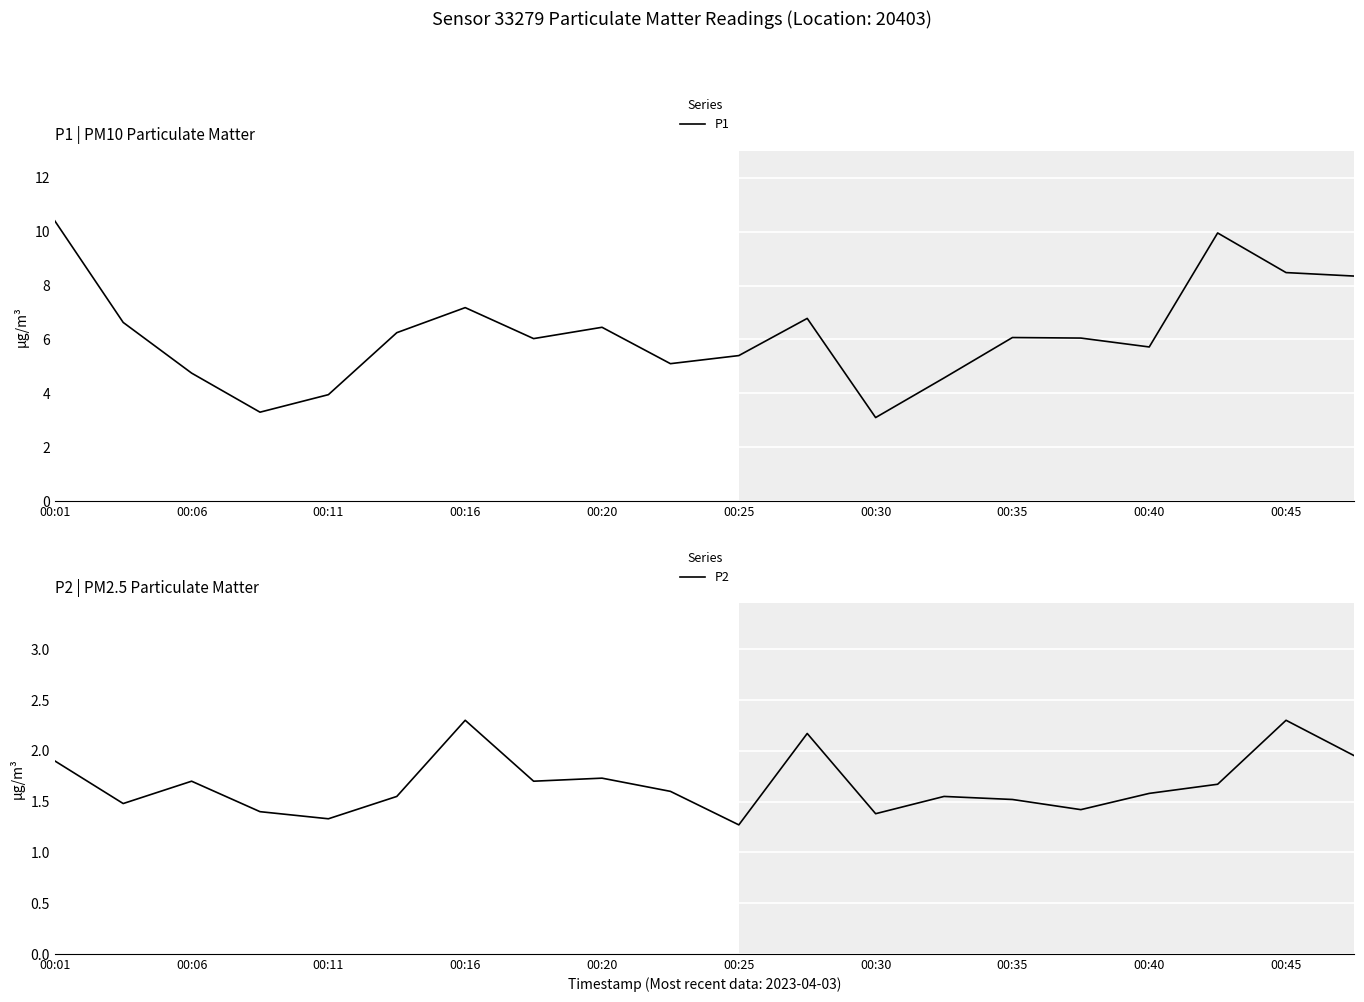

Is the value of P1 at 00:16 greater than the value of P2 at 00:25?

Yes